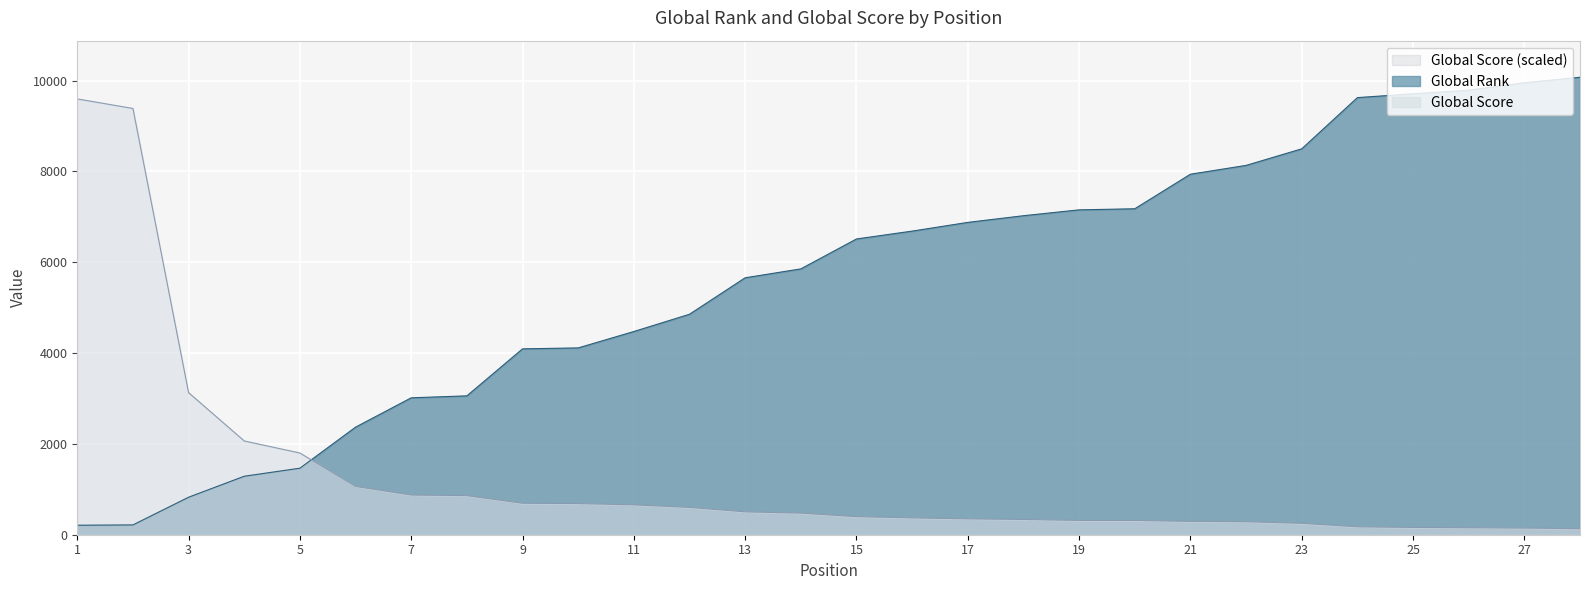

The value of Global Score at 6 is 1064. True or false?

True